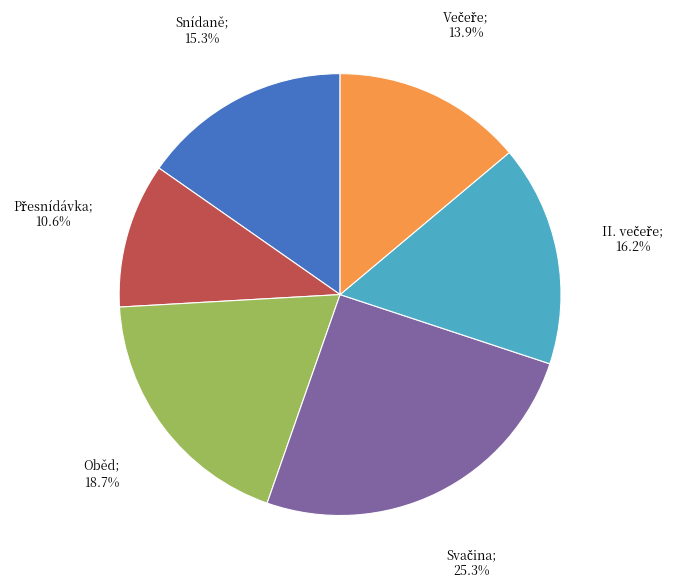

Is there a majority slice in this chart?

No